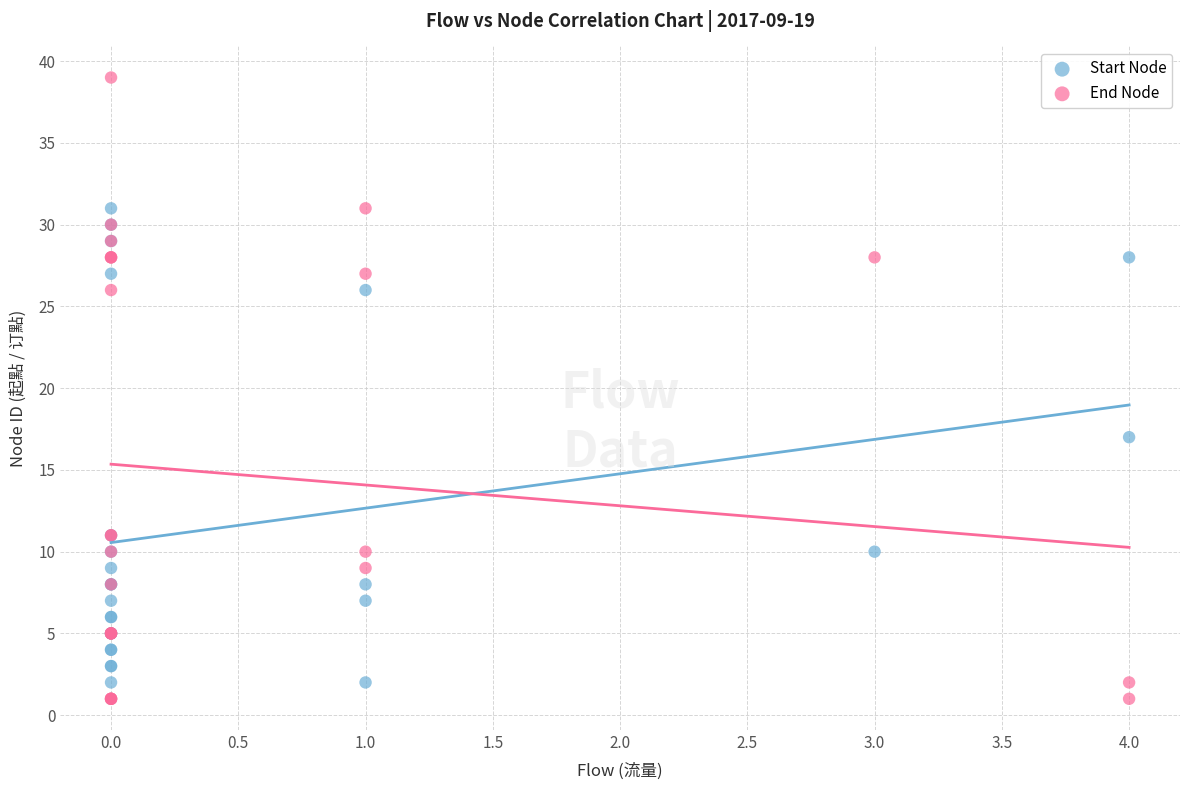

Which series contains the lowest Y value?

End Node